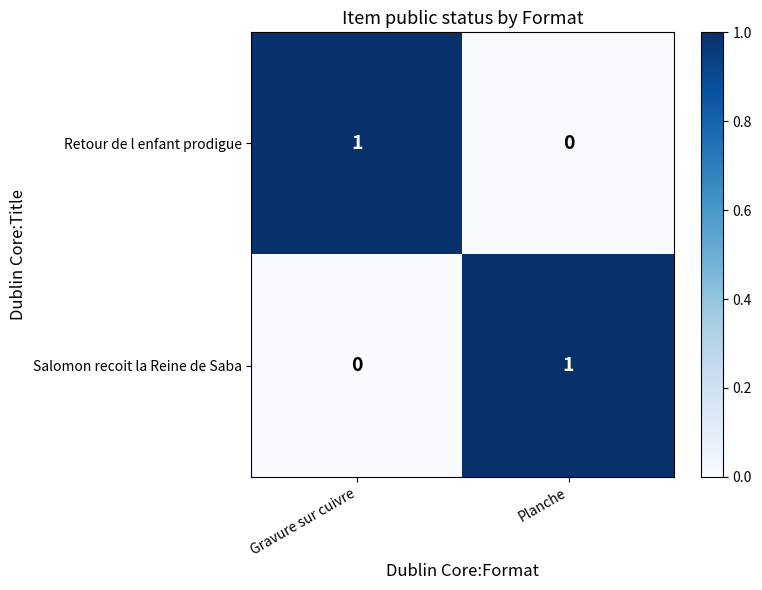

The value of Salomon recoit la Reine de Saba at Gravure sur cuivre is 0. True or false?

True